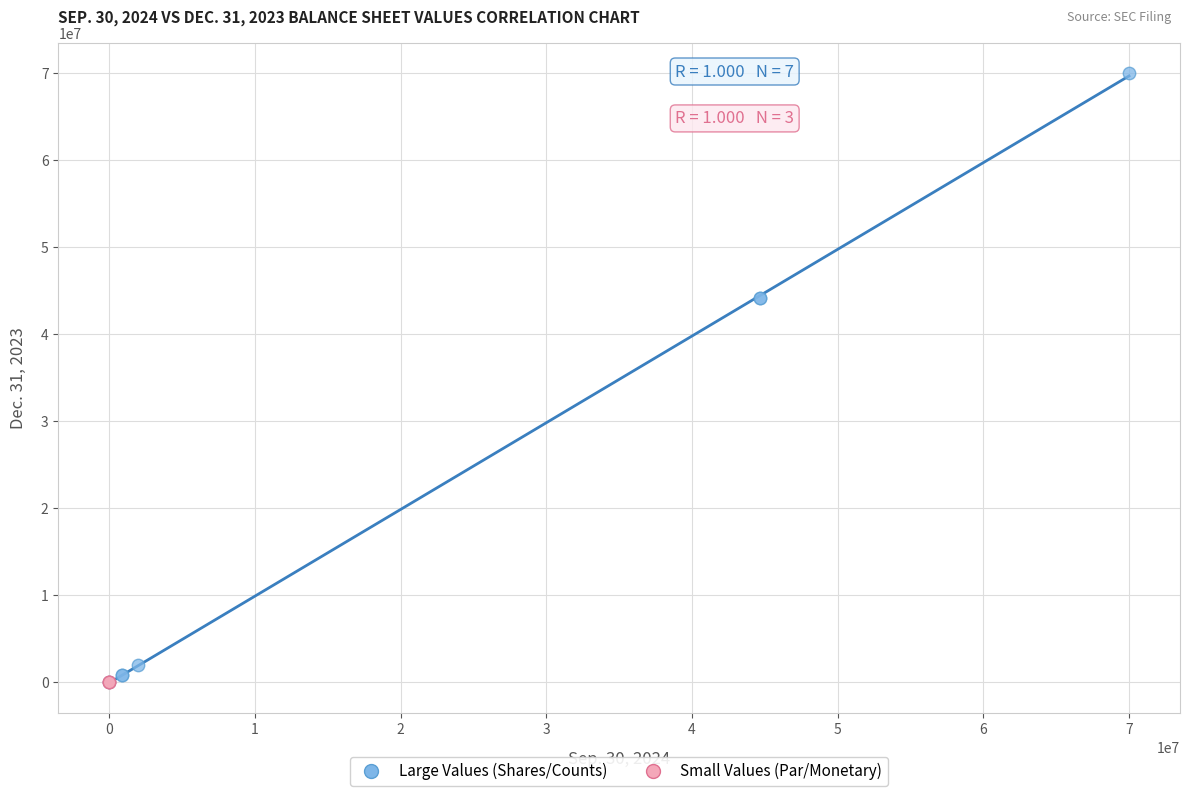

Which series has the largest Y range (max minus min)?

Large Values (Shares/Counts)